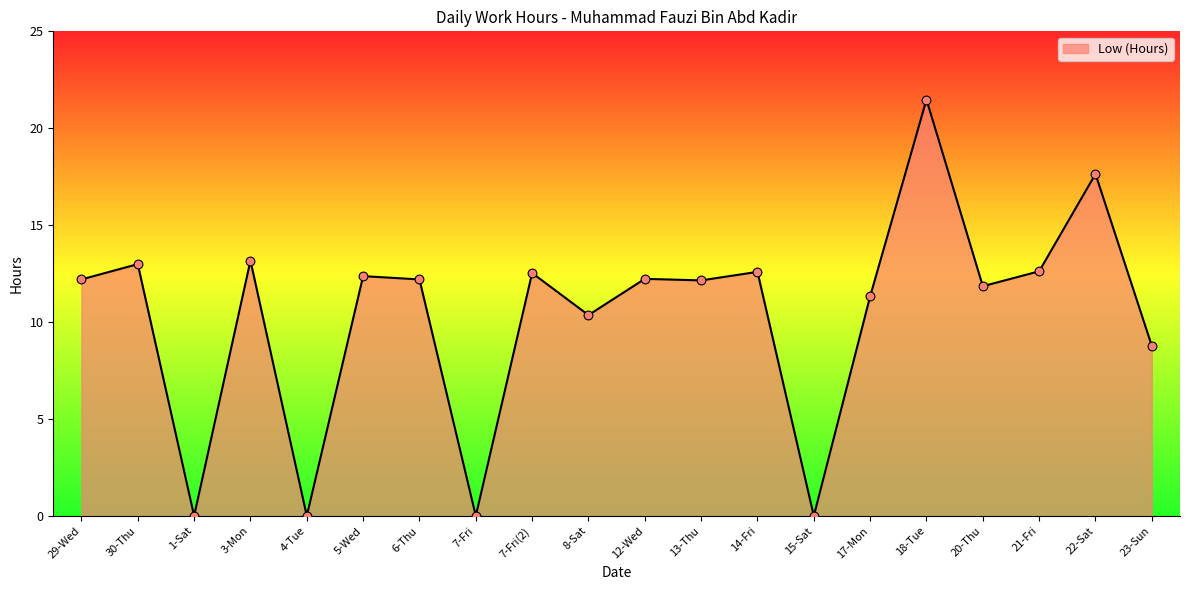

Which has a higher value, 6-Thu or 14-Fri?

14-Fri